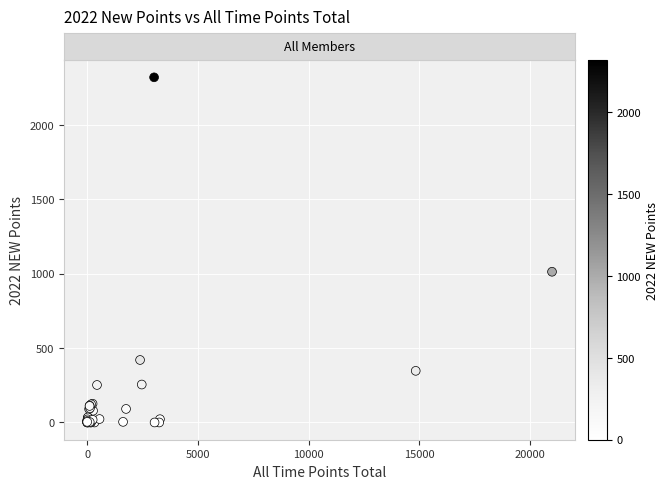

What Y value in the scatter plot is closest to 1160?

1013